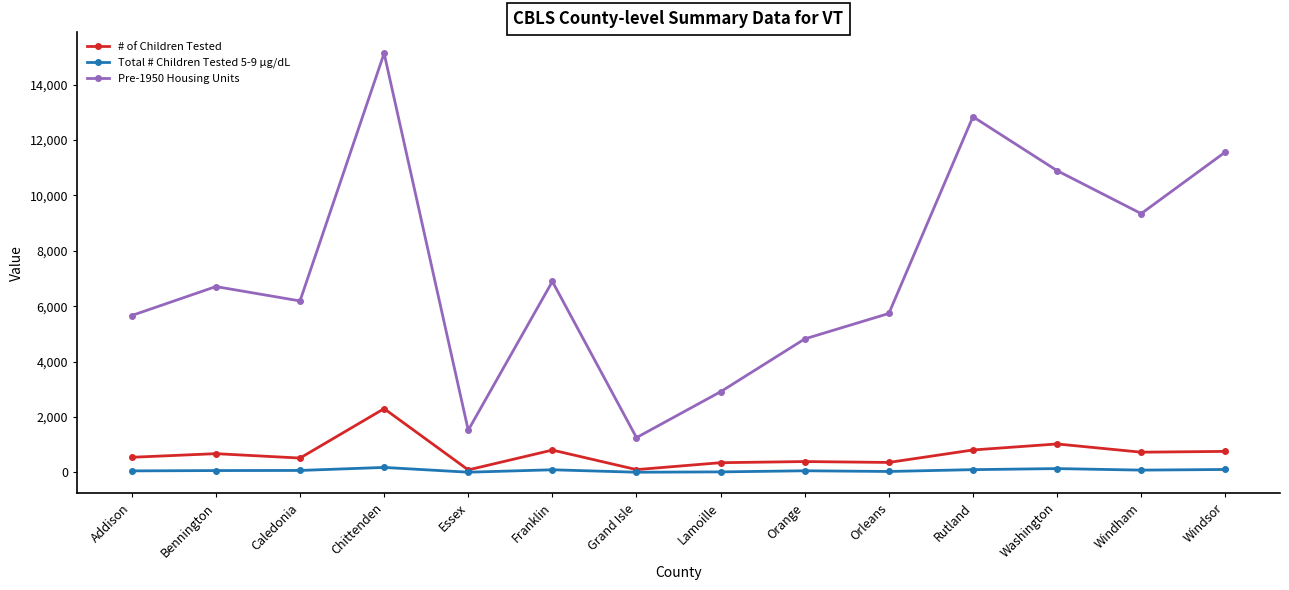

At which category does the chart reach its peak across all series?

Chittenden